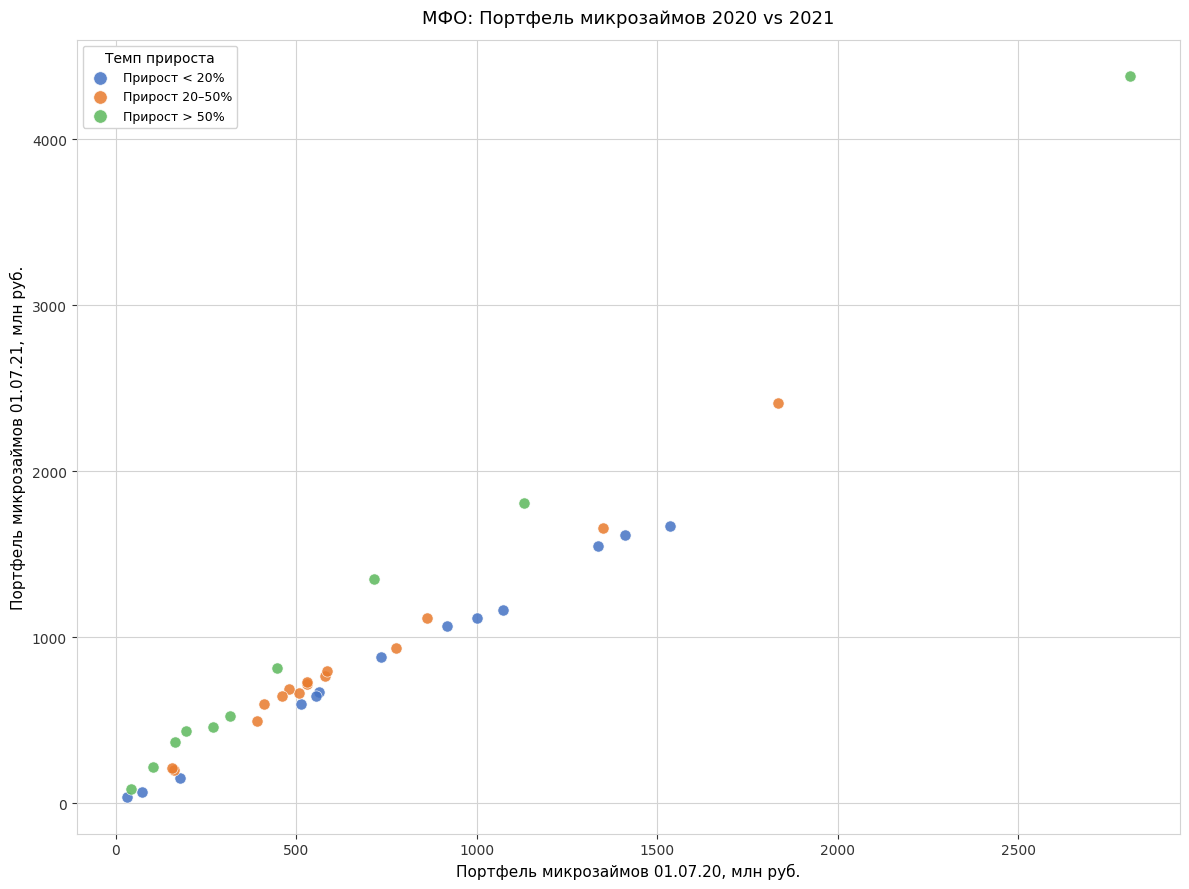

What are all the series names shown in the legend?

Прирост < 20%, Прирост 20–50%, Прирост > 50%